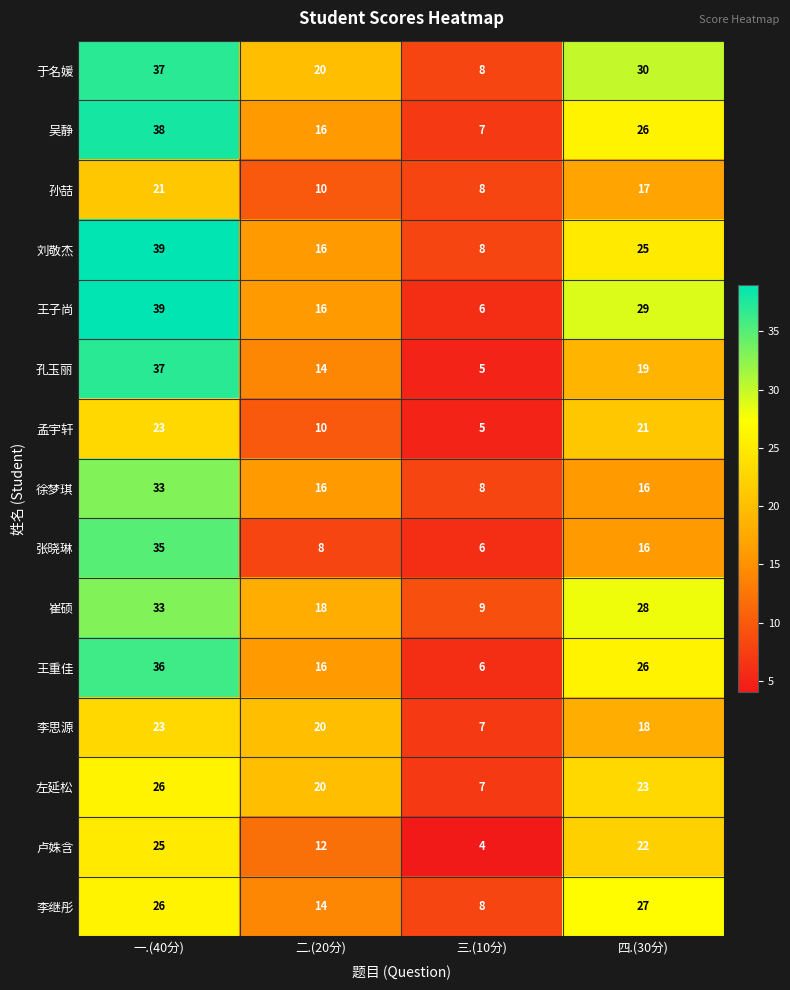

At which category is the sum across all series the highest?

一.(40分)